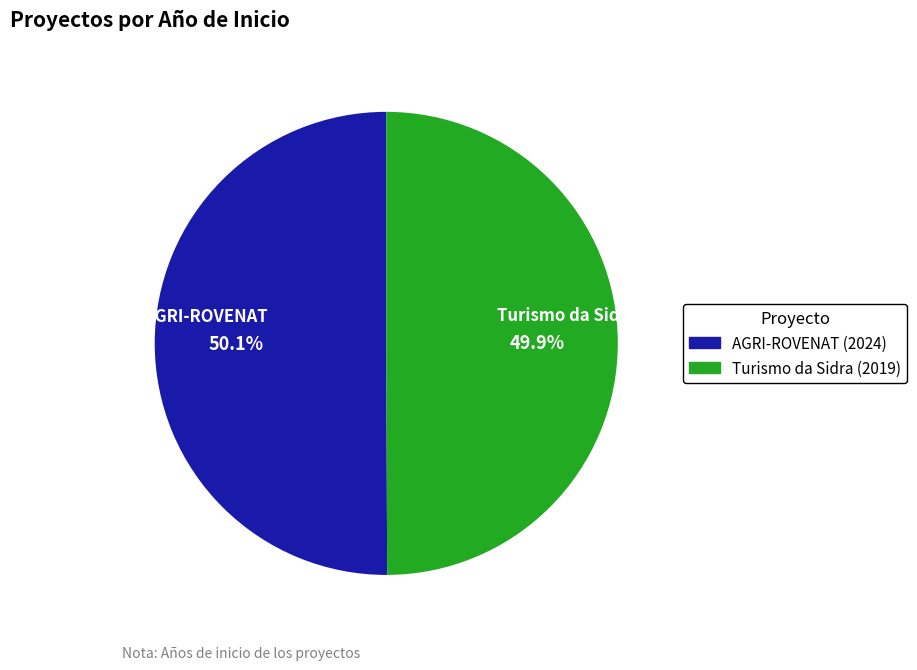

Is there a majority slice in this chart?

Yes